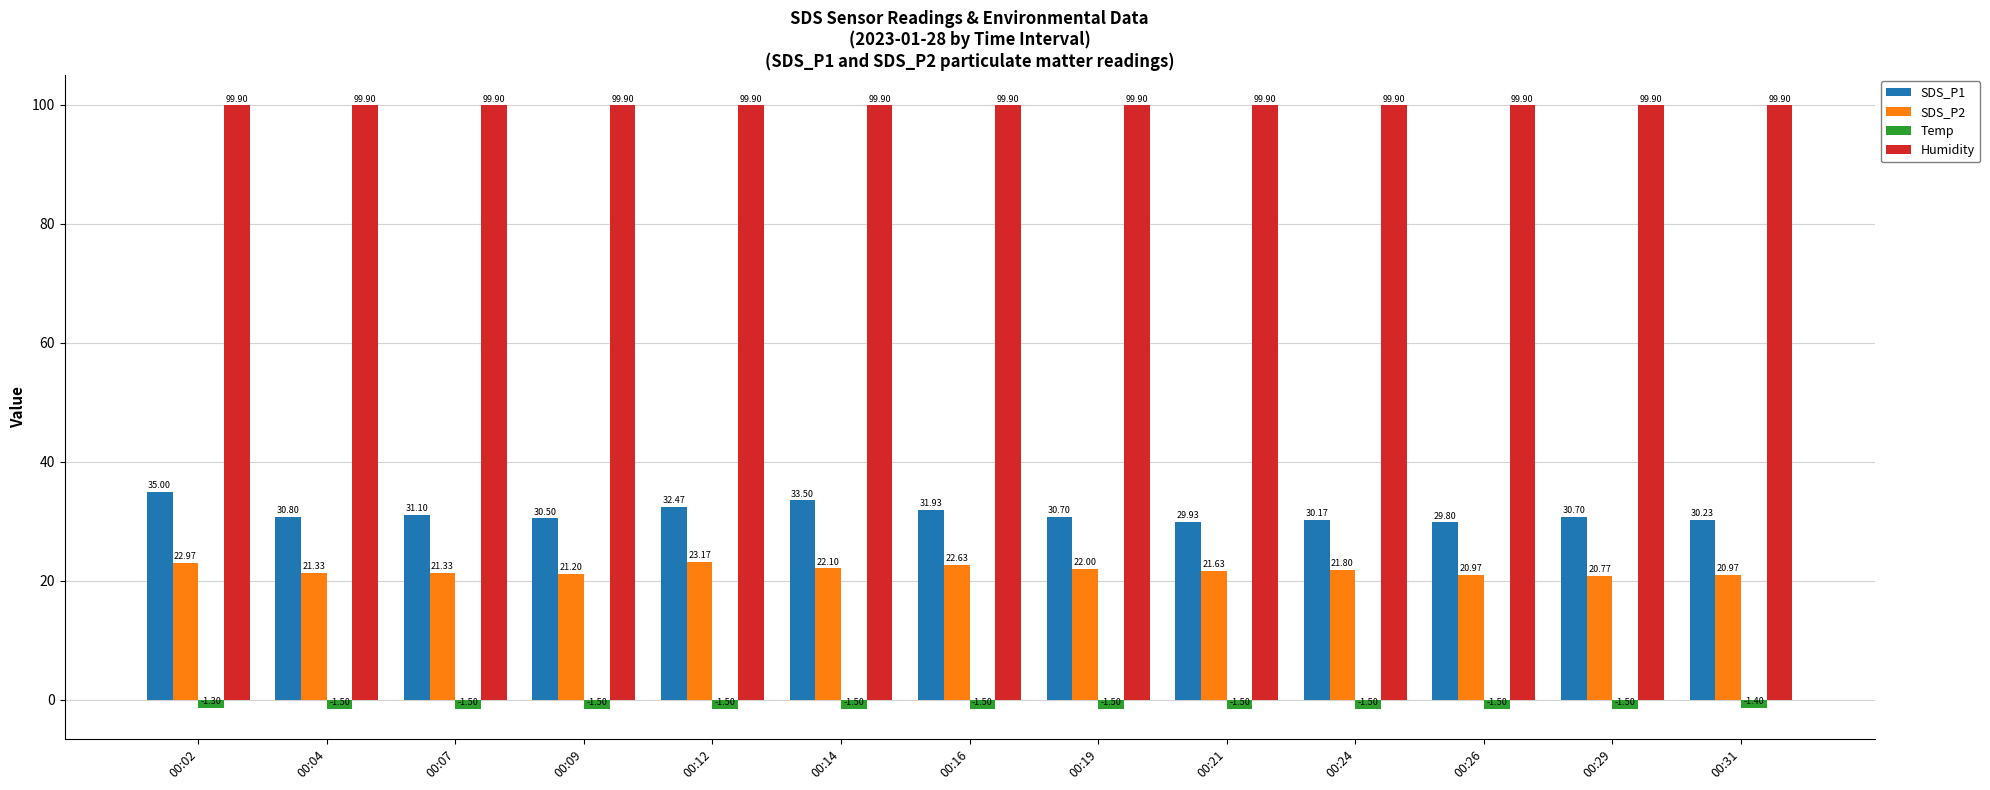

Between 00:16 and 00:31, which series saw the biggest shift?

SDS_P1